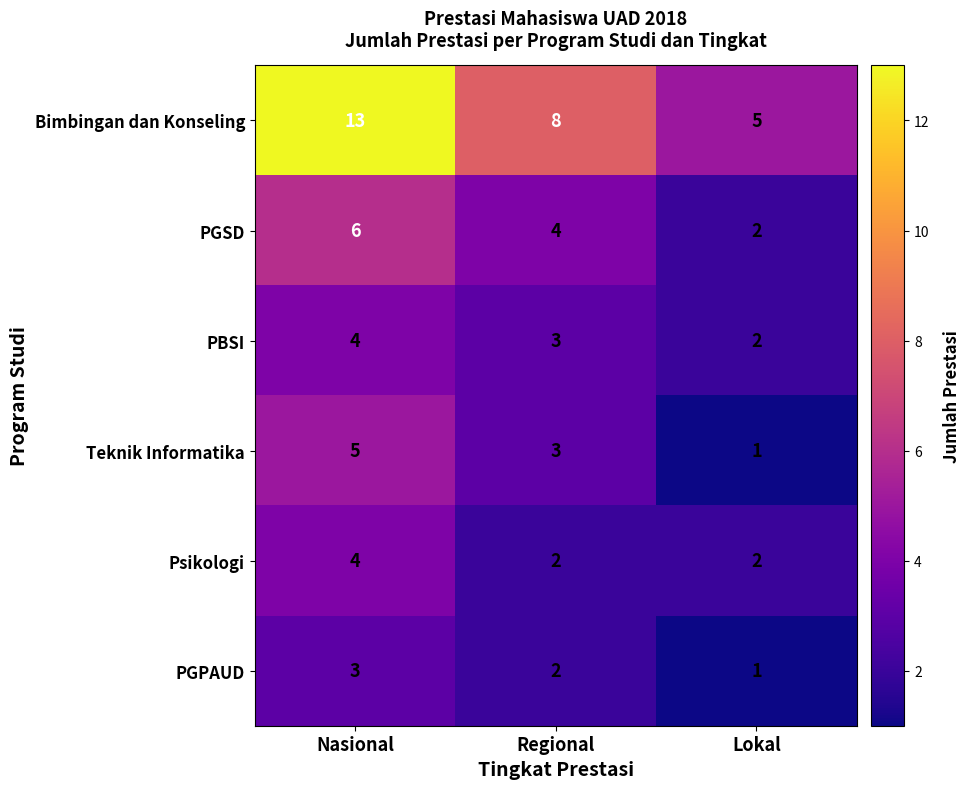

True or false: PBSI has a value of 4 at Lokal.

False